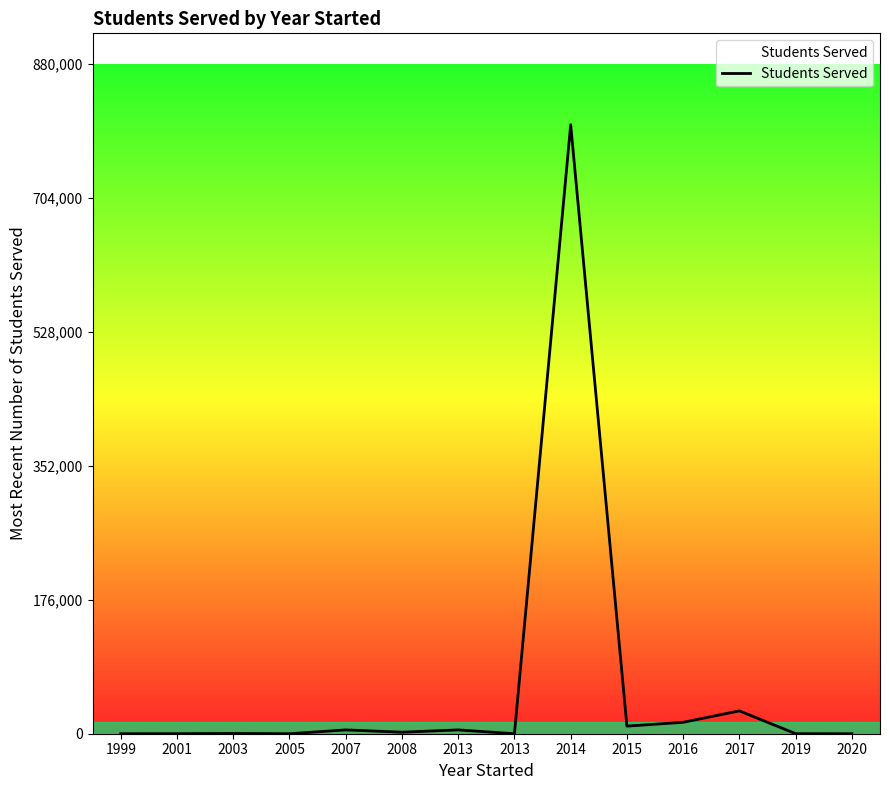

Where is the first local minimum?

2005